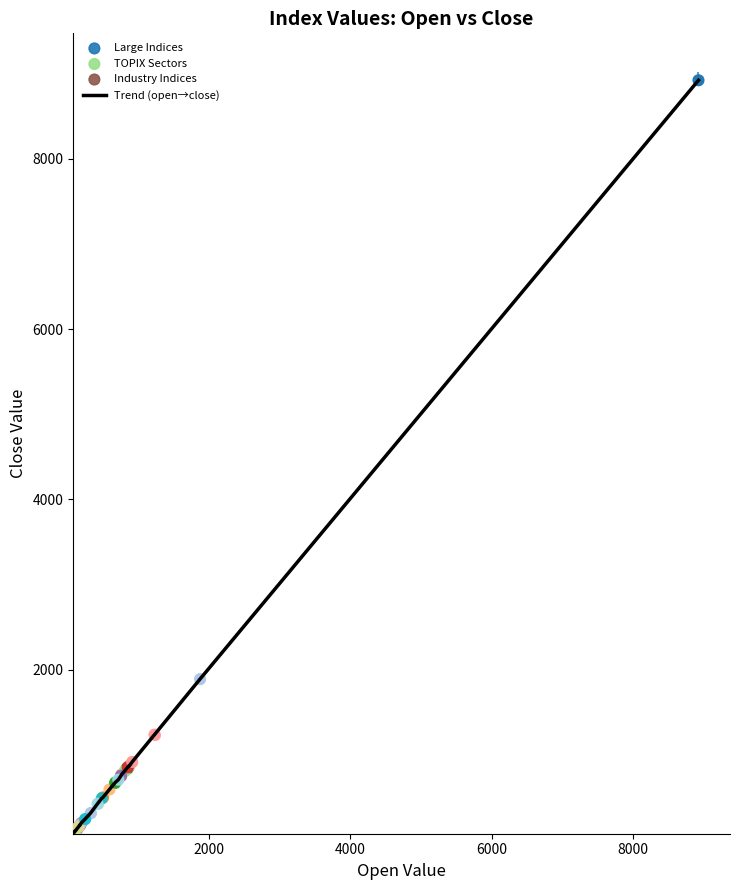

What is the difference between the maximum and minimum values?

8844.6